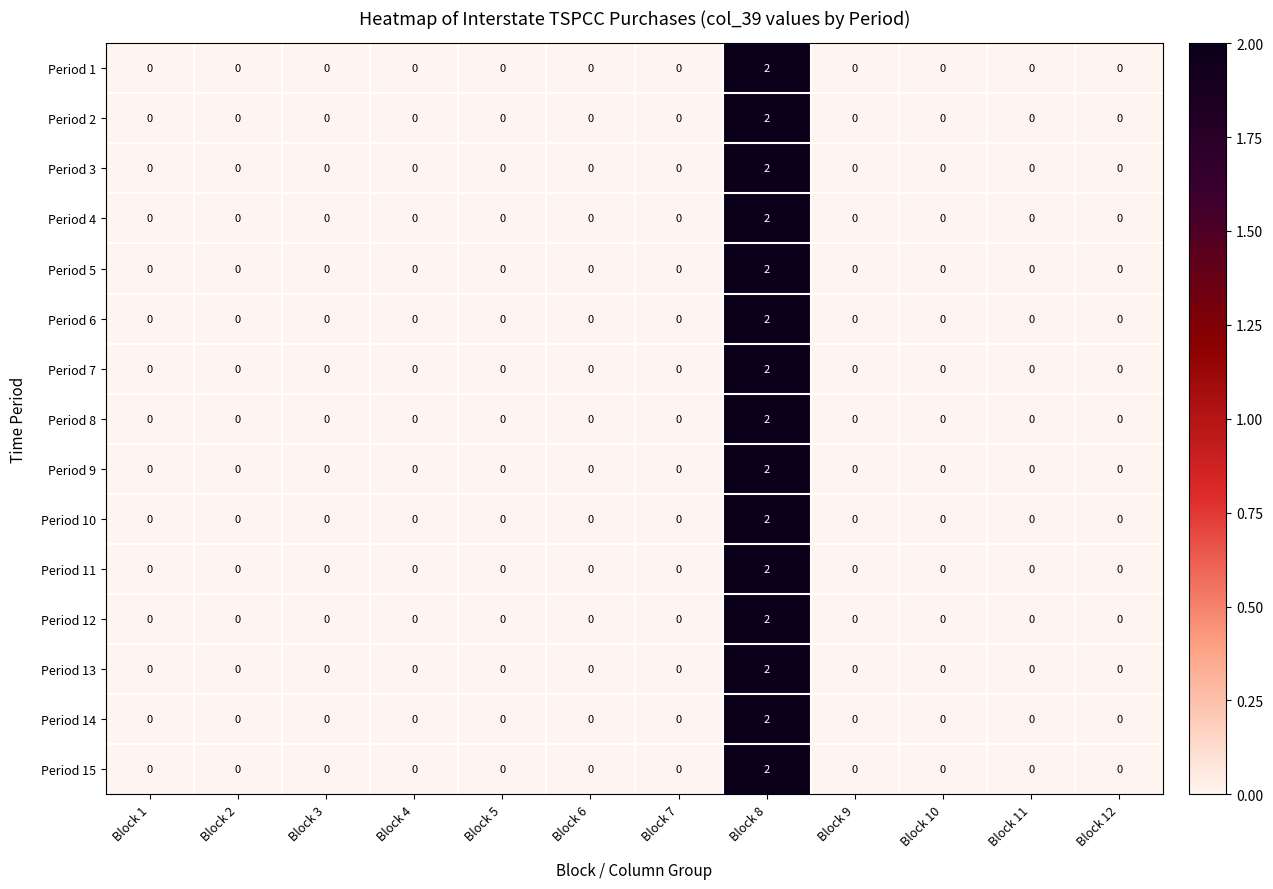

At which category is the sum across all series the highest?

Block 8